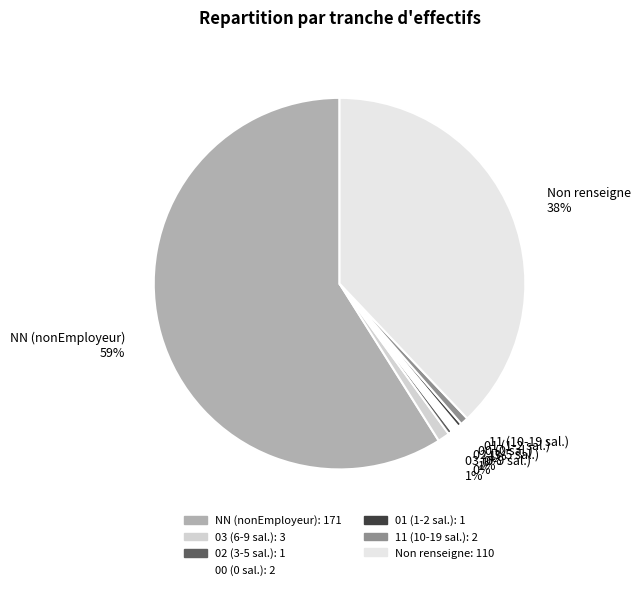

Is there any slice that represents more than half of the pie?

Yes